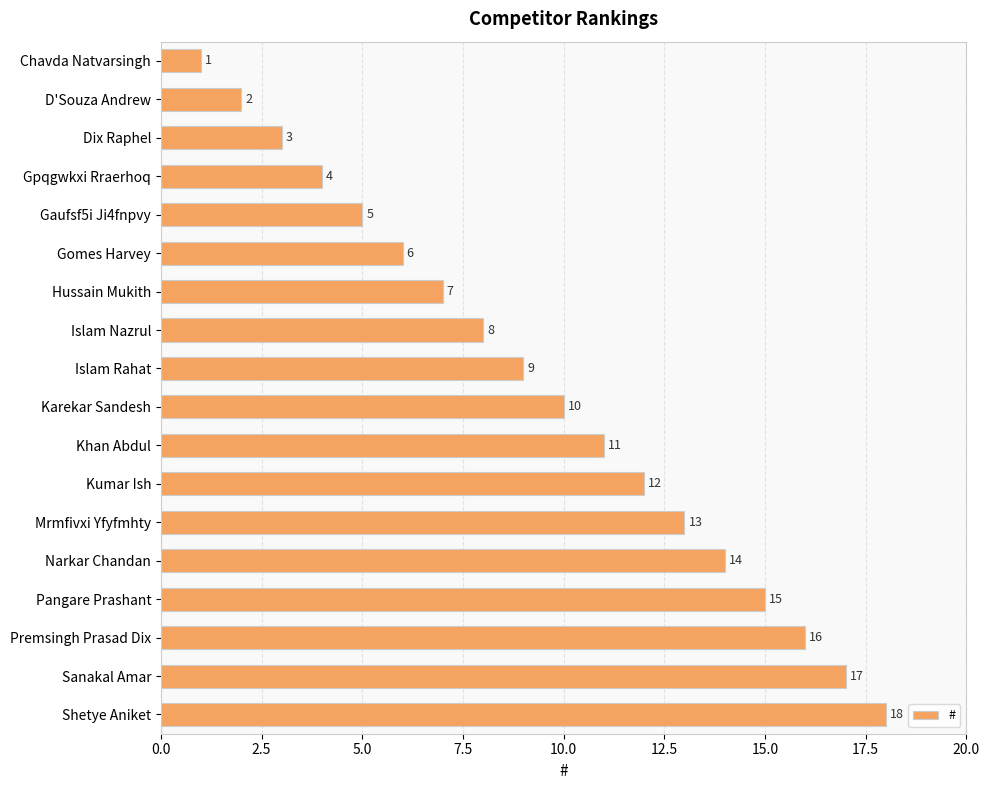

How many bars are there in total?

18